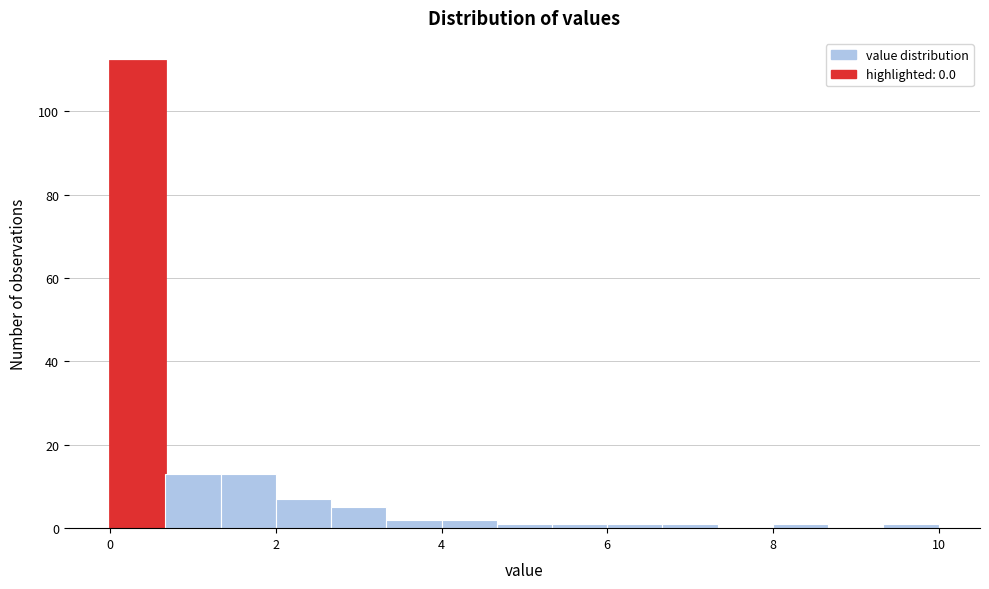

Around what value on the x-axis is the tallest bar? Give the approximate position of its centre, as read against the axis.

0.4